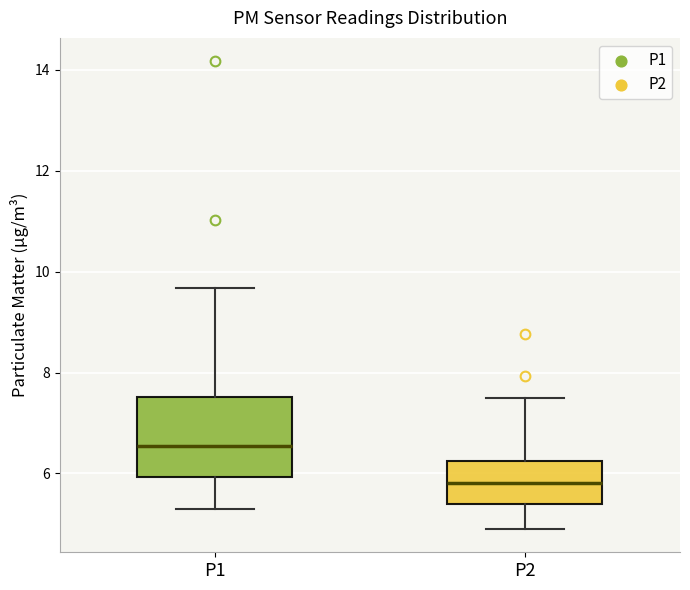

Which box has the lowest median line?

P2